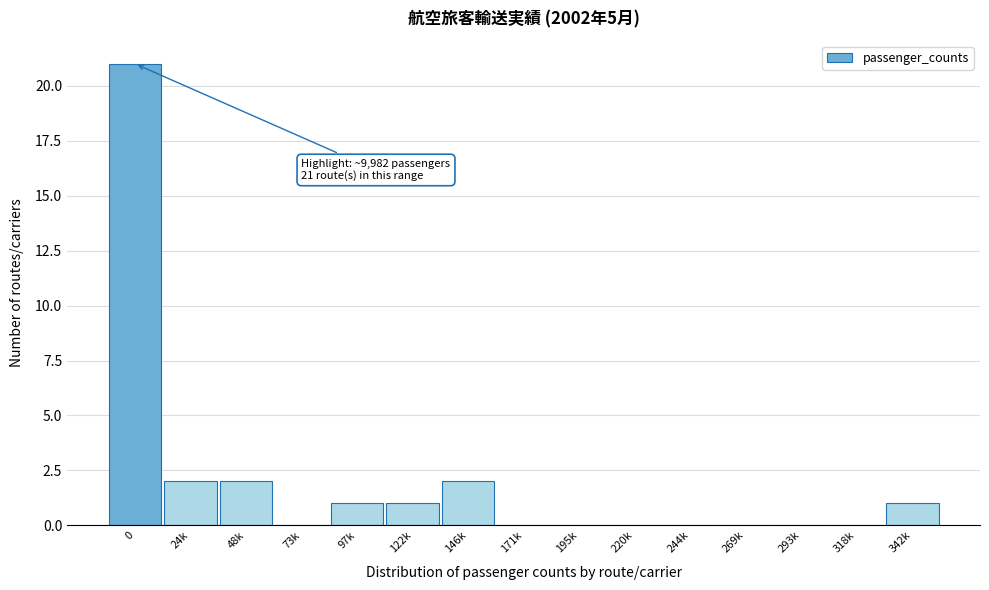

Reading left to right, extract all data points from this chart.

0=21	24k=2	48k=2	73k=0	97k=1	122k=1	146k=2	171k=0	195k=0	220k=0	244k=0	269k=0	293k=0	318k=0	342k=1